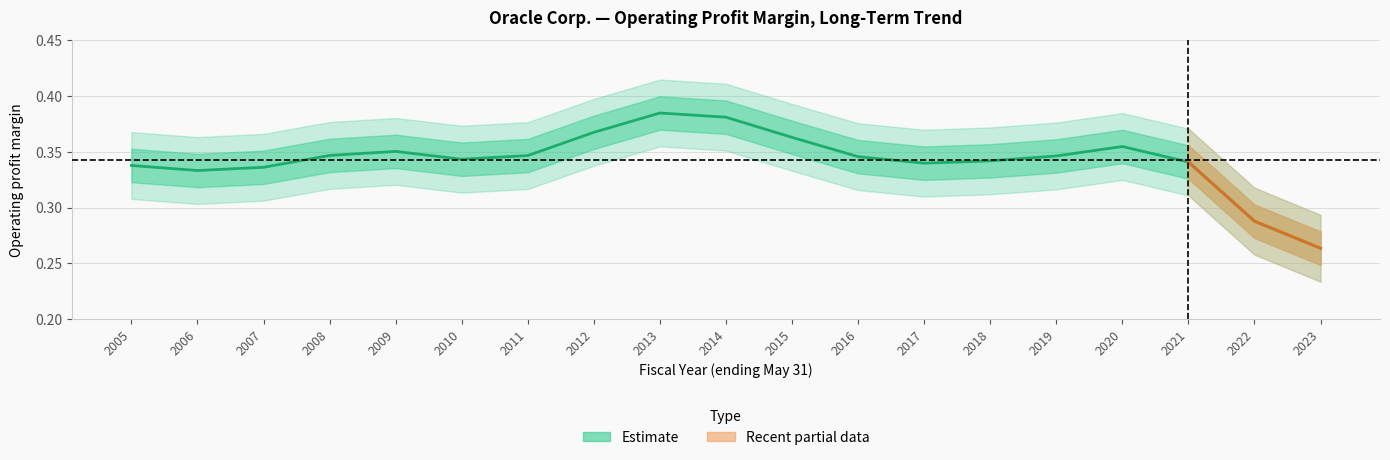

What is the value of the 18th point from the left?

0.3